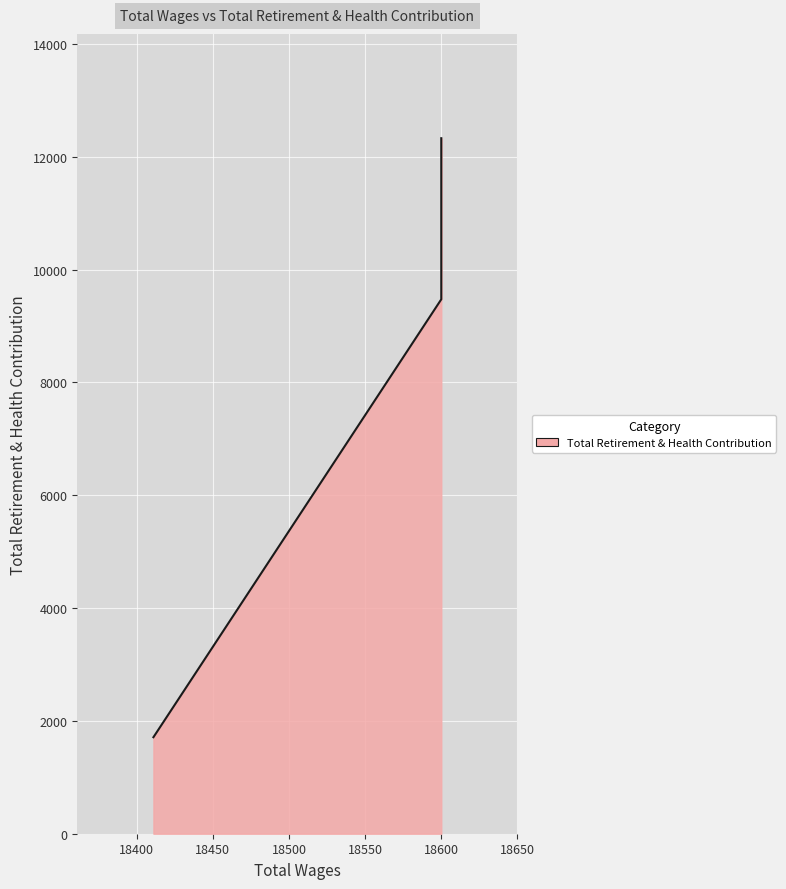

At which category does the chart reach its minimum across all series?

18411.0